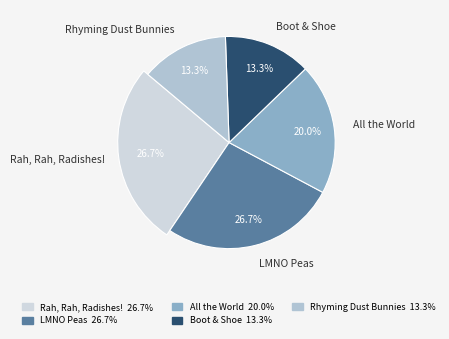

What is the smallest slice in the pie chart?

Boot & Shoe